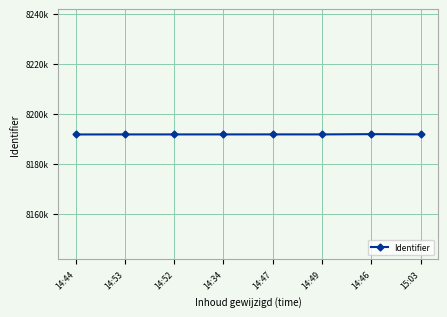

What position from the left is 14:34?

4